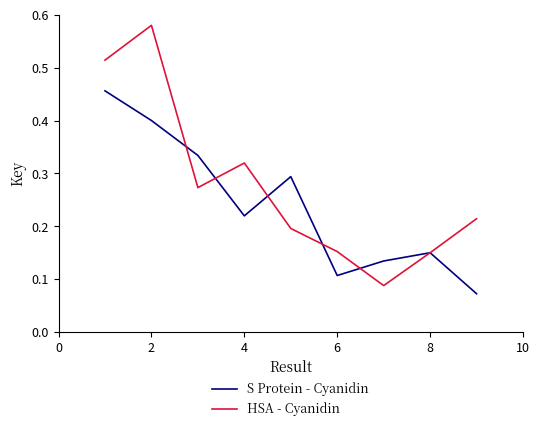

How many lines are shown in the chart?

2